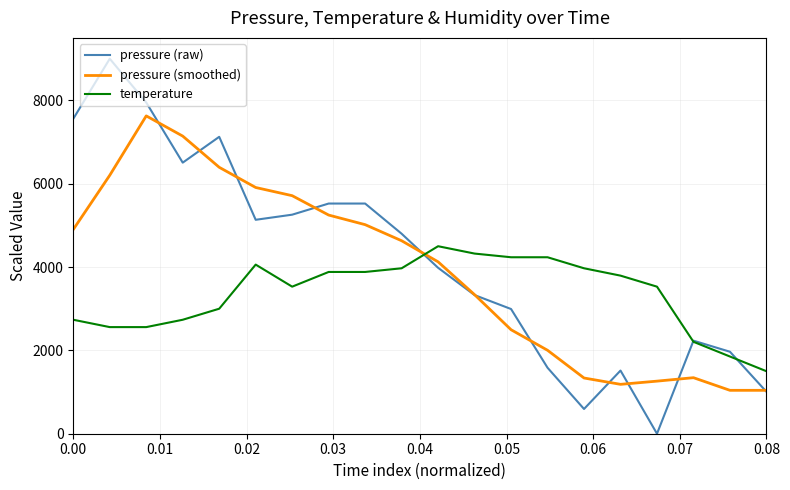

How many positive values does the pressure (raw) series have?

19